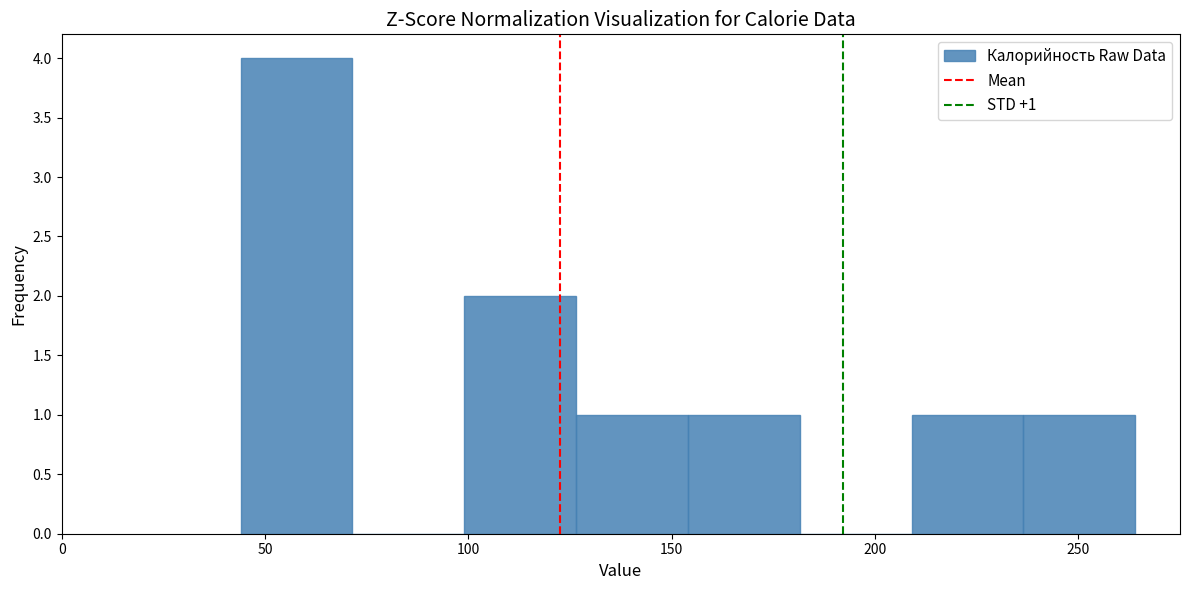

Which range on the x-axis has the tallest bar?

44.0 to 71.5